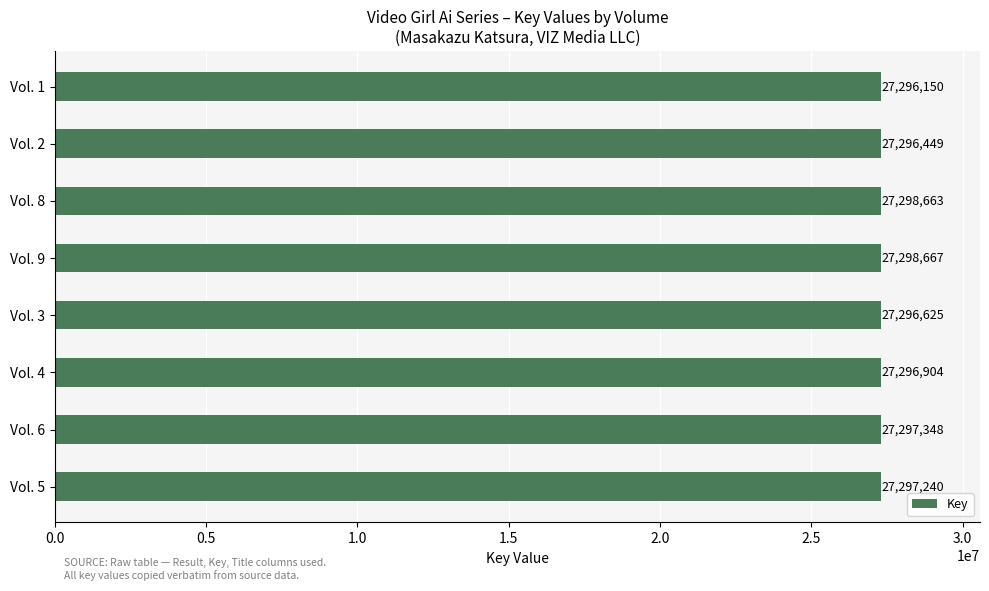

Rank the categories by value from lowest to highest.

Vol. 1, Vol. 2, Vol. 3, Vol. 4, Vol. 5, Vol. 6, Vol. 8, Vol. 9